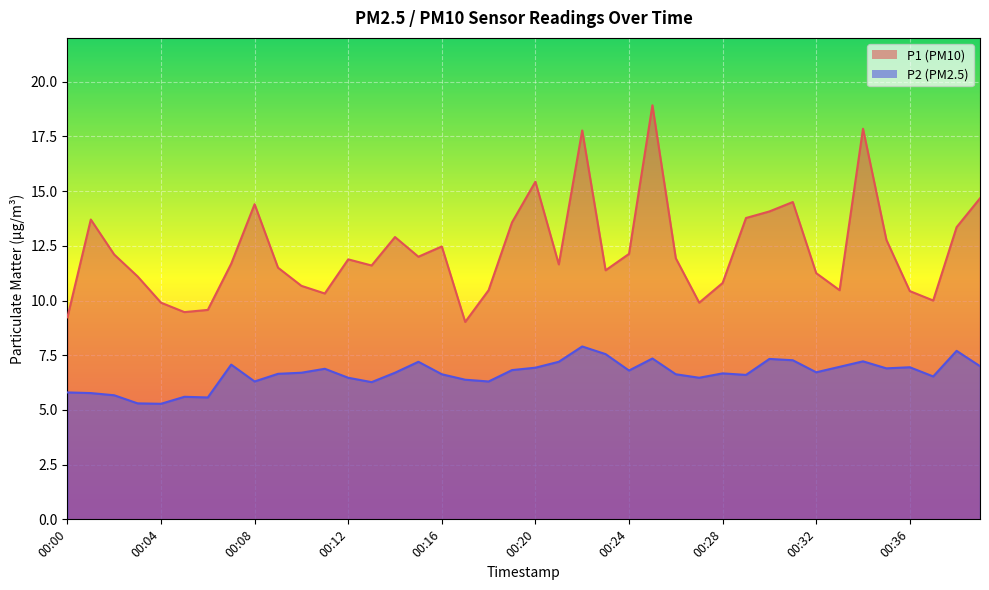

Is the value of P1 at 00:08 greater than the value of P2 at 00:05?

Yes